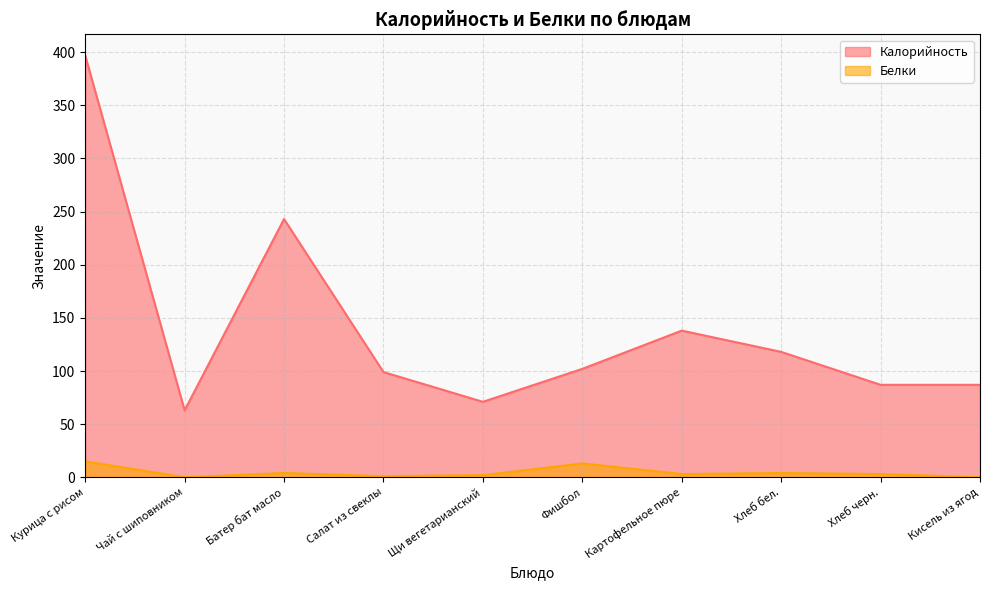

Where does the Калорийность series first go above 102?

Курица с рисом